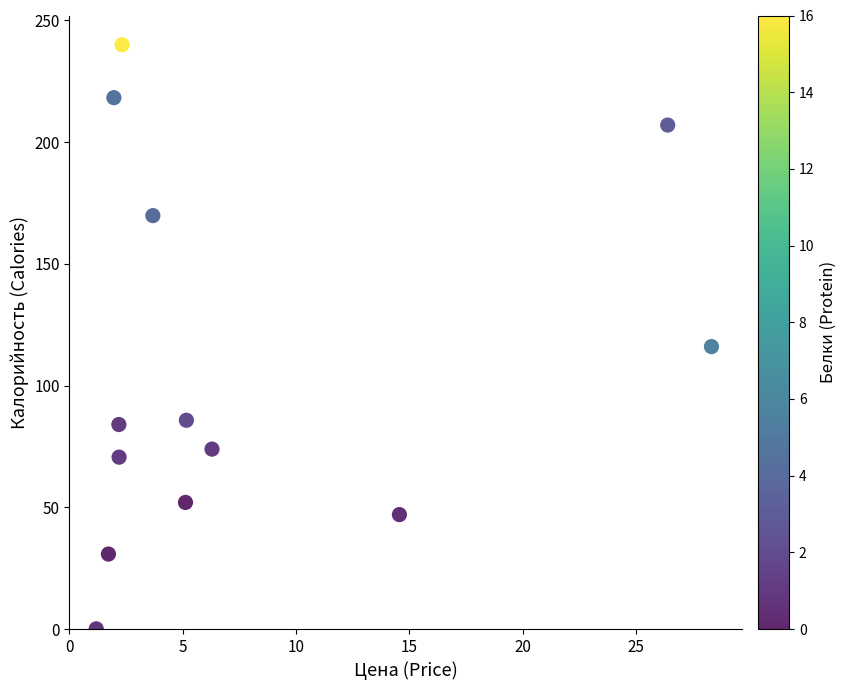

What is the range of Y values (max minus min)?

239.9